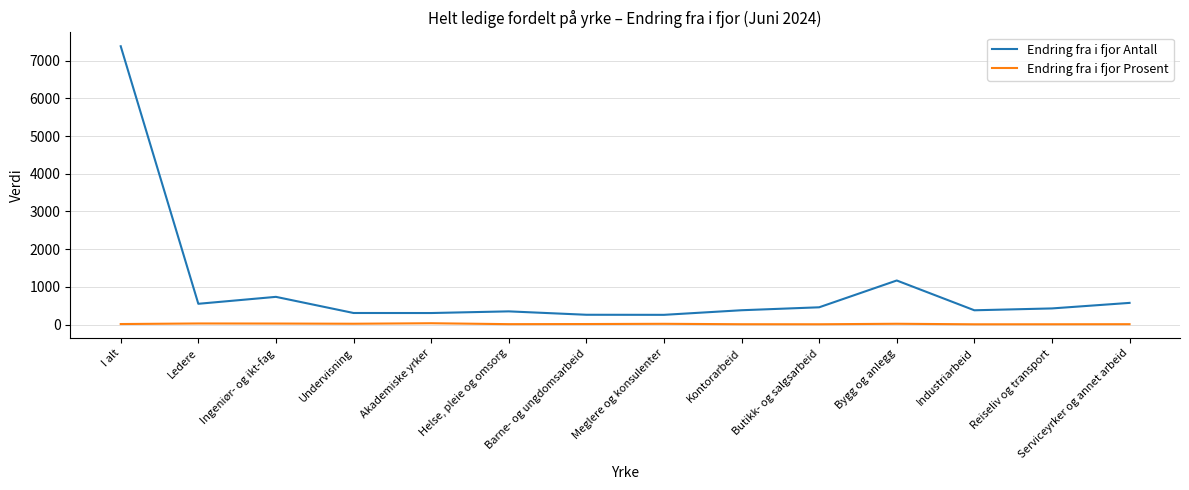

The value of Endring fra i fjor Antall at Reiseliv og transport is 429. True or false?

True